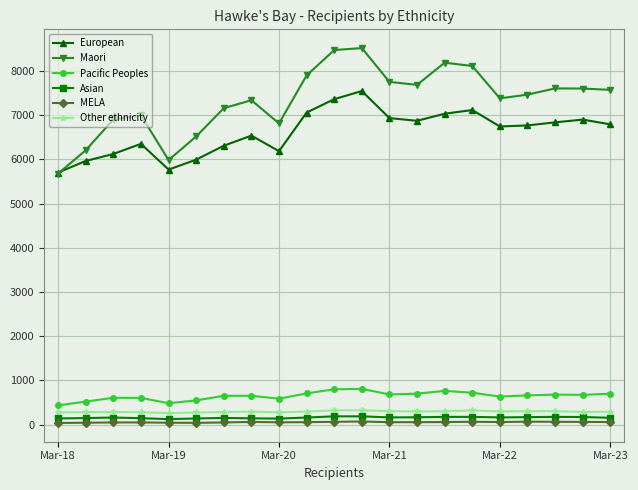

Which series has the largest range (max minus min)?

Maori